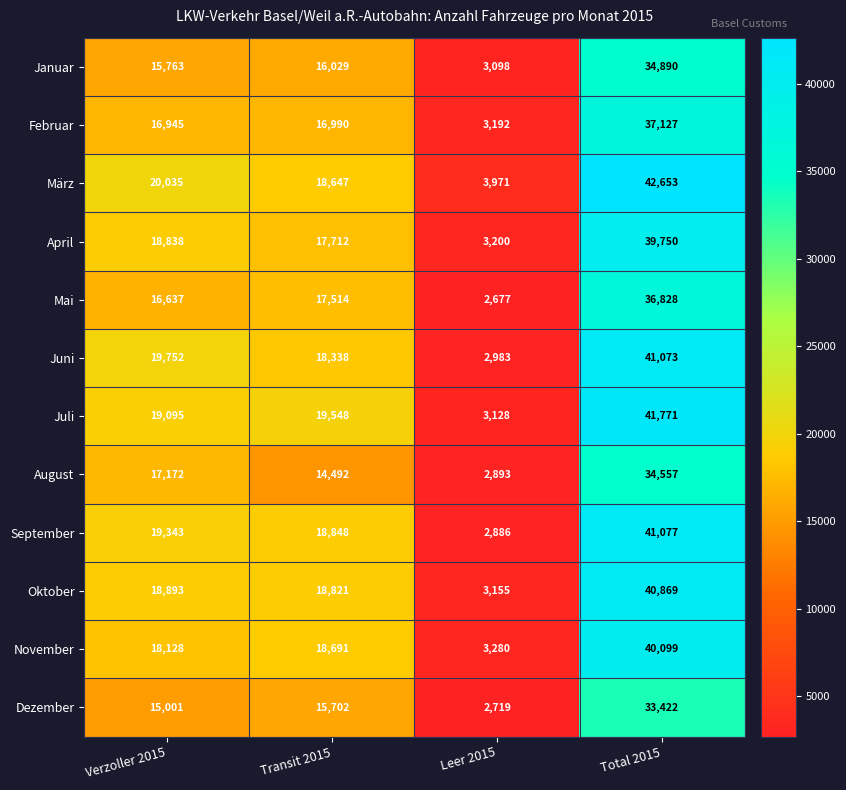

What is the maximum value shown in the chart?

42653